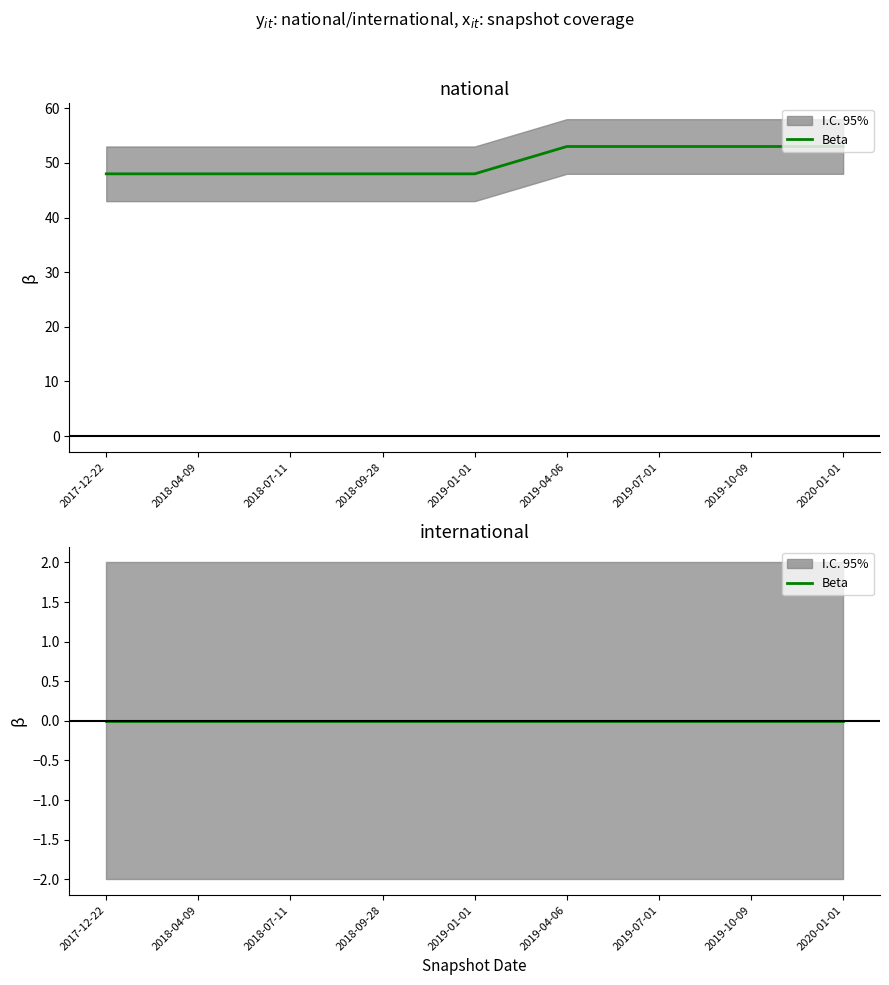

The value at 2019-10-09 is 93. True or false?

False